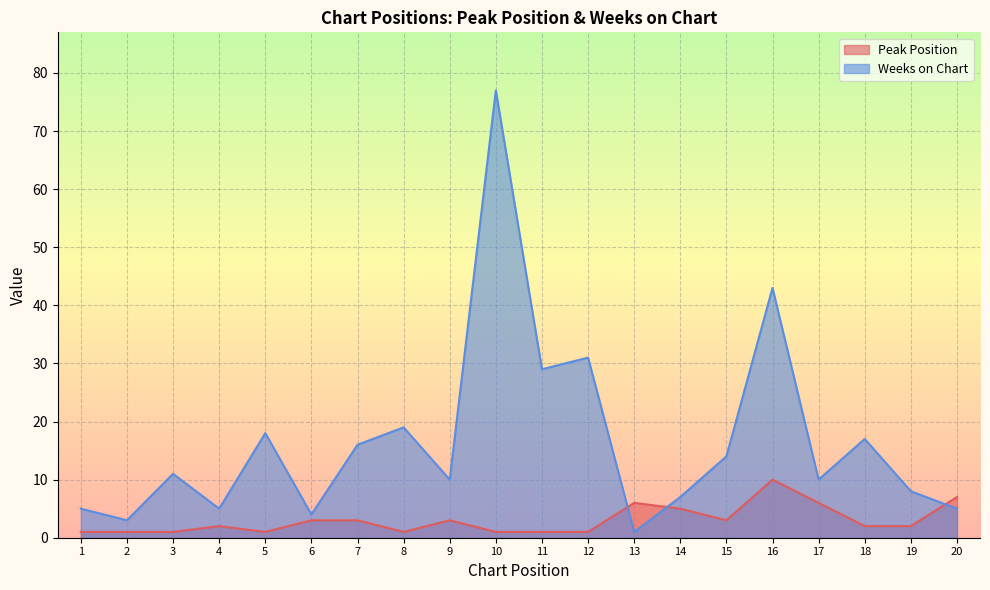

What is the sum of the Weeks on Chart values at 1 and 5?

23